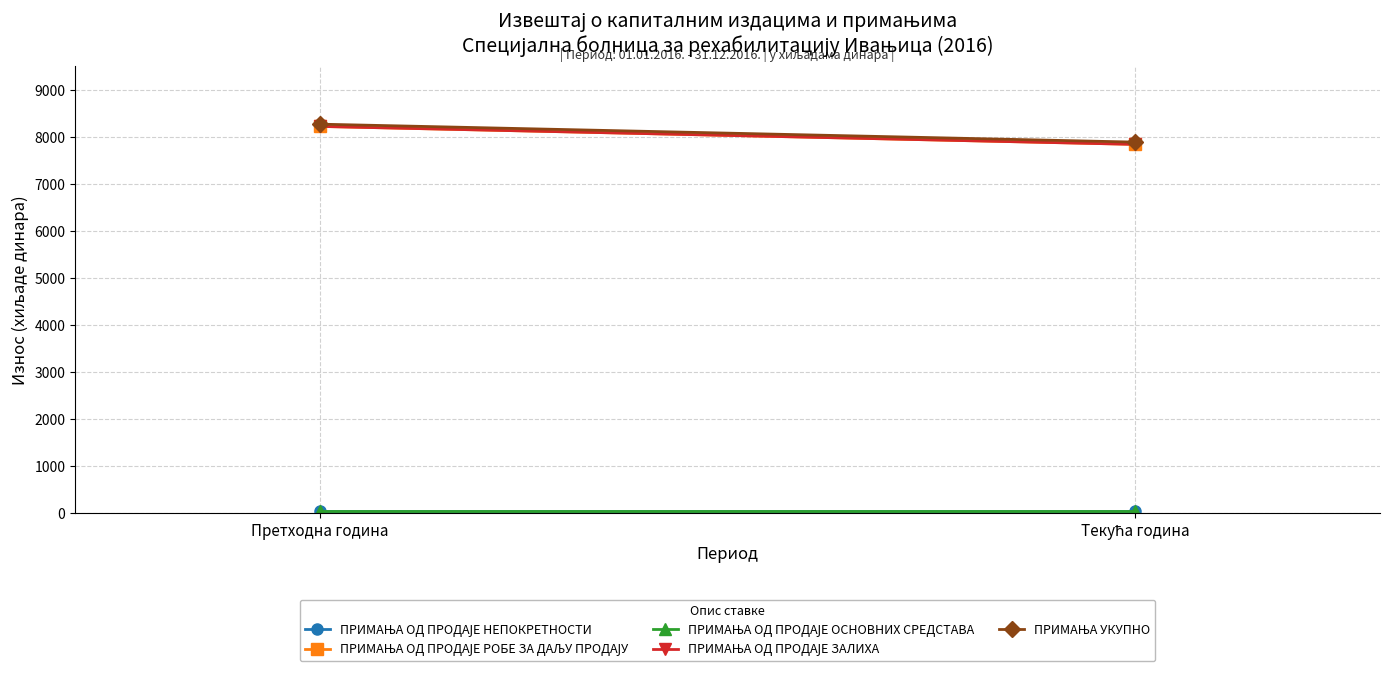

How many values in the ПРИМАЊА ОД ПРОДАЈЕ ЗАЛИХА series are below 8218?

1